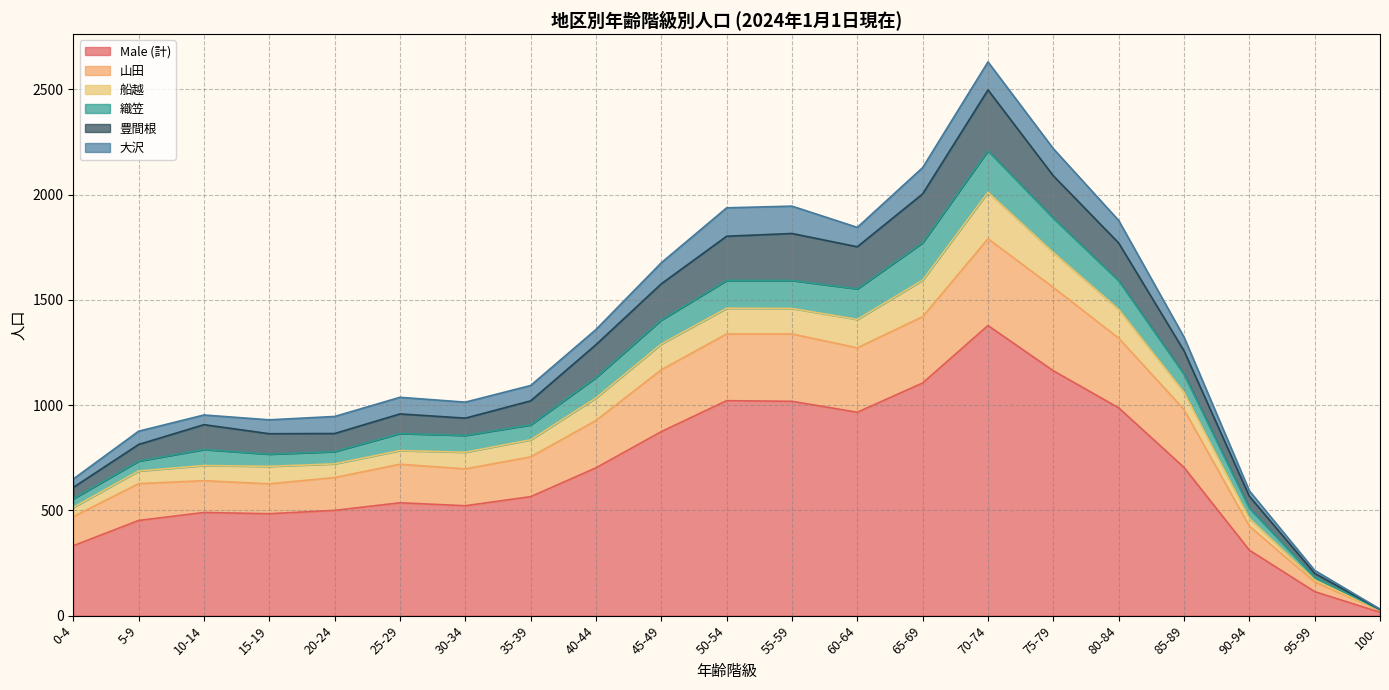

At which label is 豊間根 closest to 1330?

85-89